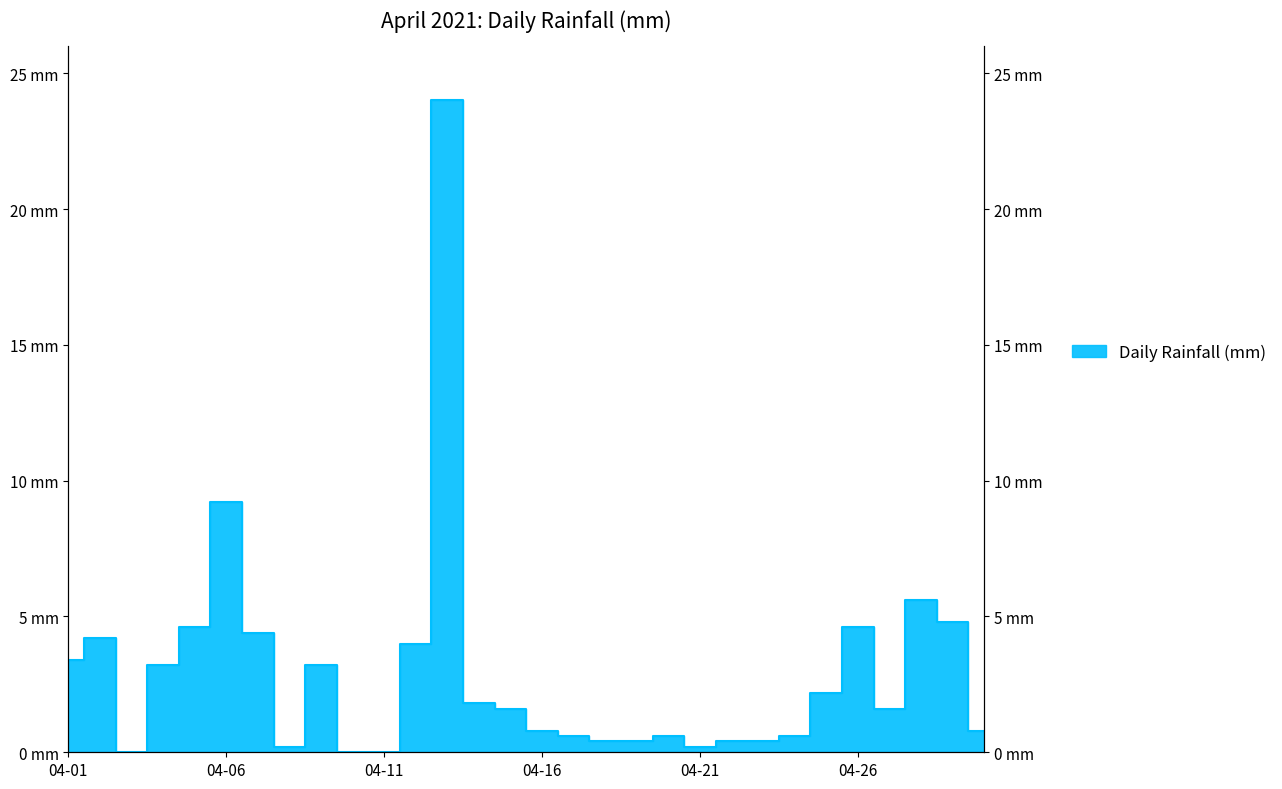

True or false: the data shows 8.3 at 2021-04-29.

False